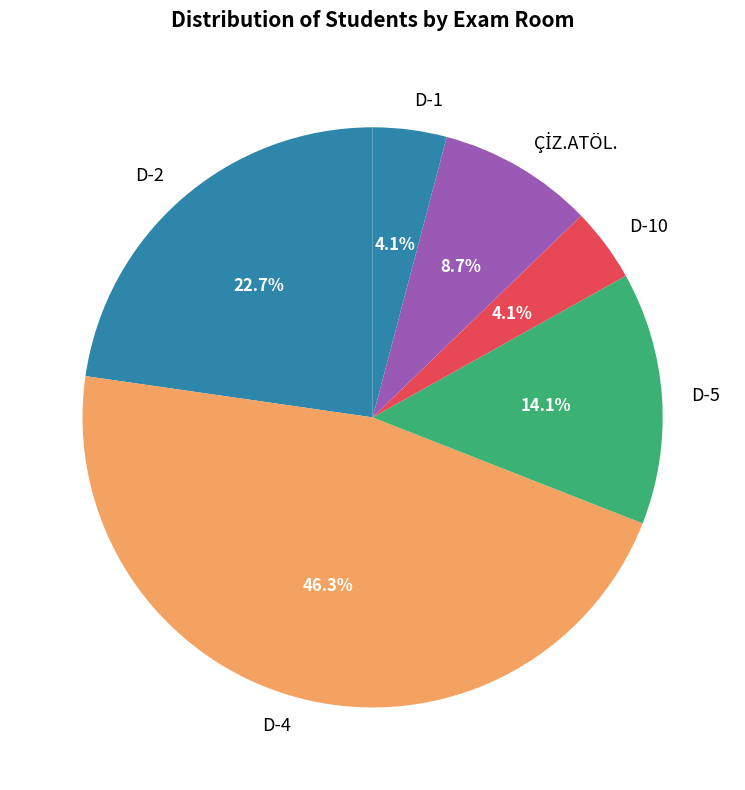

Is there a majority slice in this chart?

No